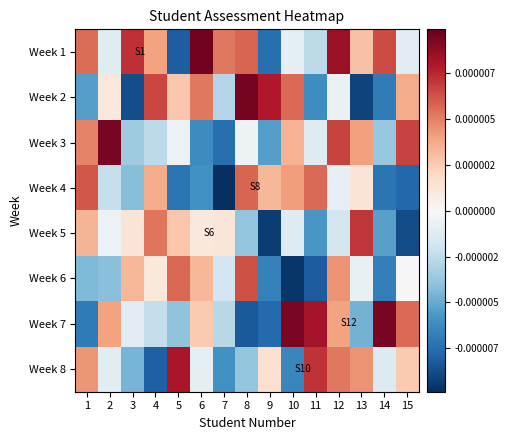

Count the number of categories in the chart.

15